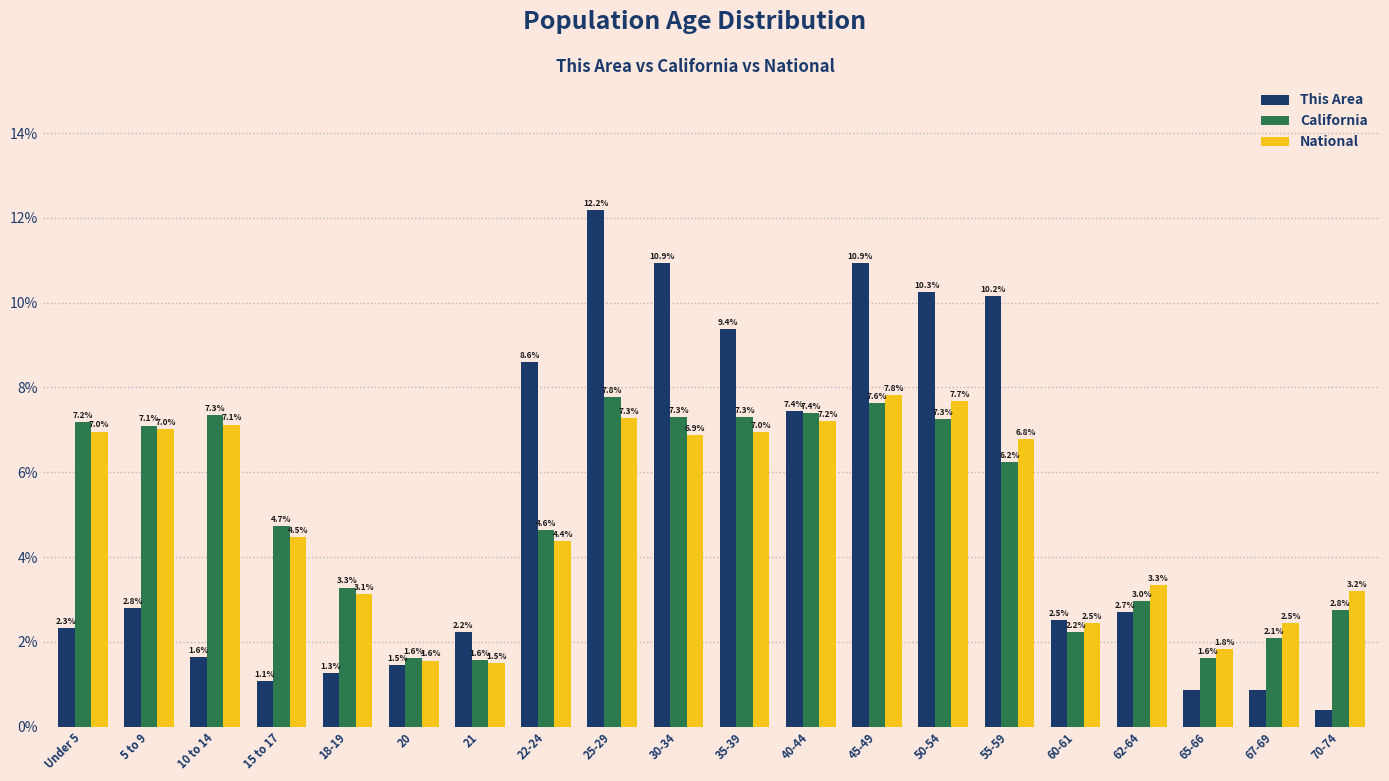

At which category is the sum across all series the highest?

25-29